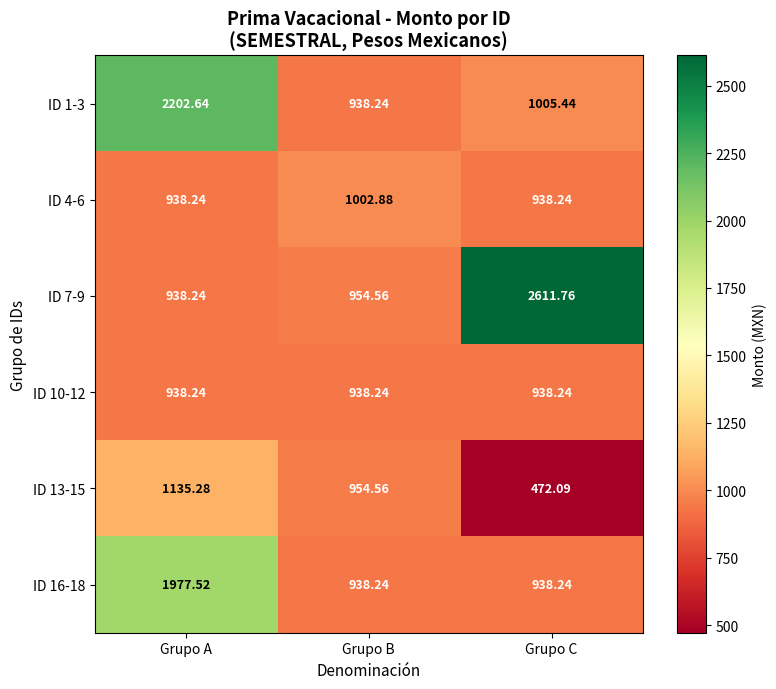

Which category has the lowest value in the ID 7-9 series?

Grupo A